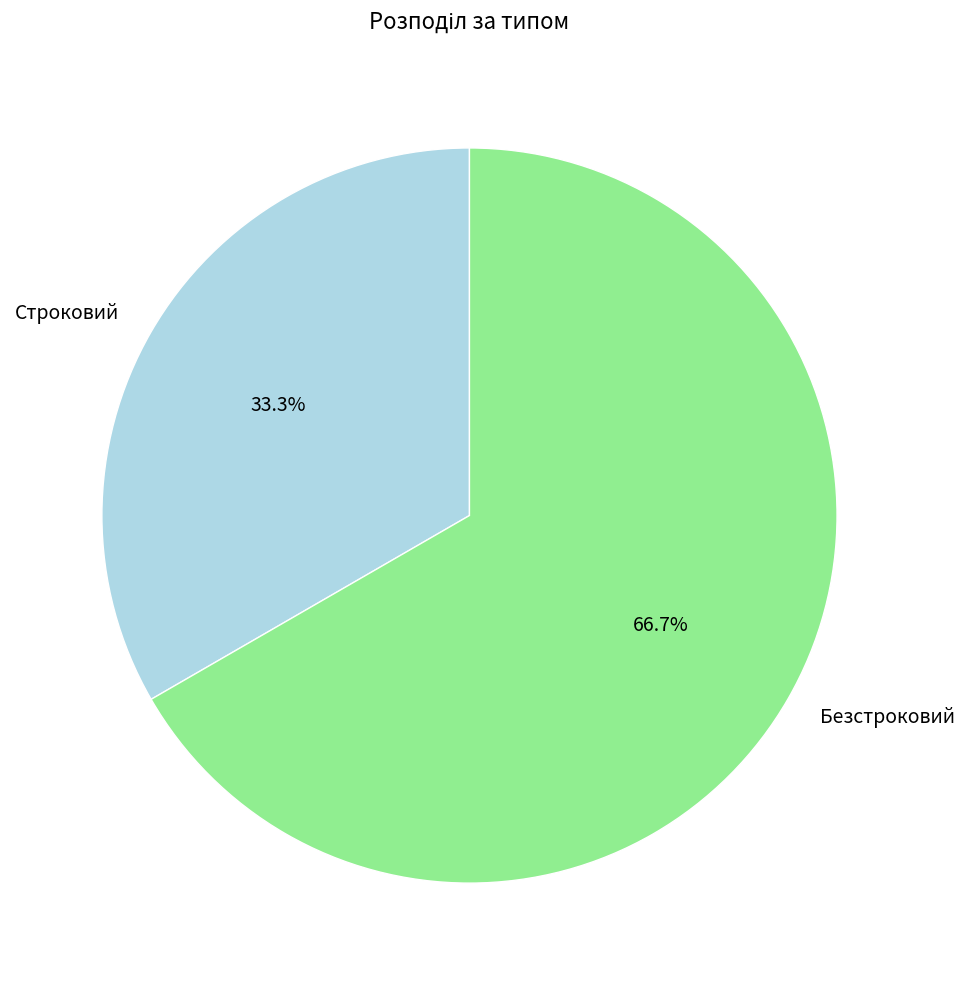

To the nearest percent, what is the difference between the Строковий and Безстроковий slice percentages?

33%